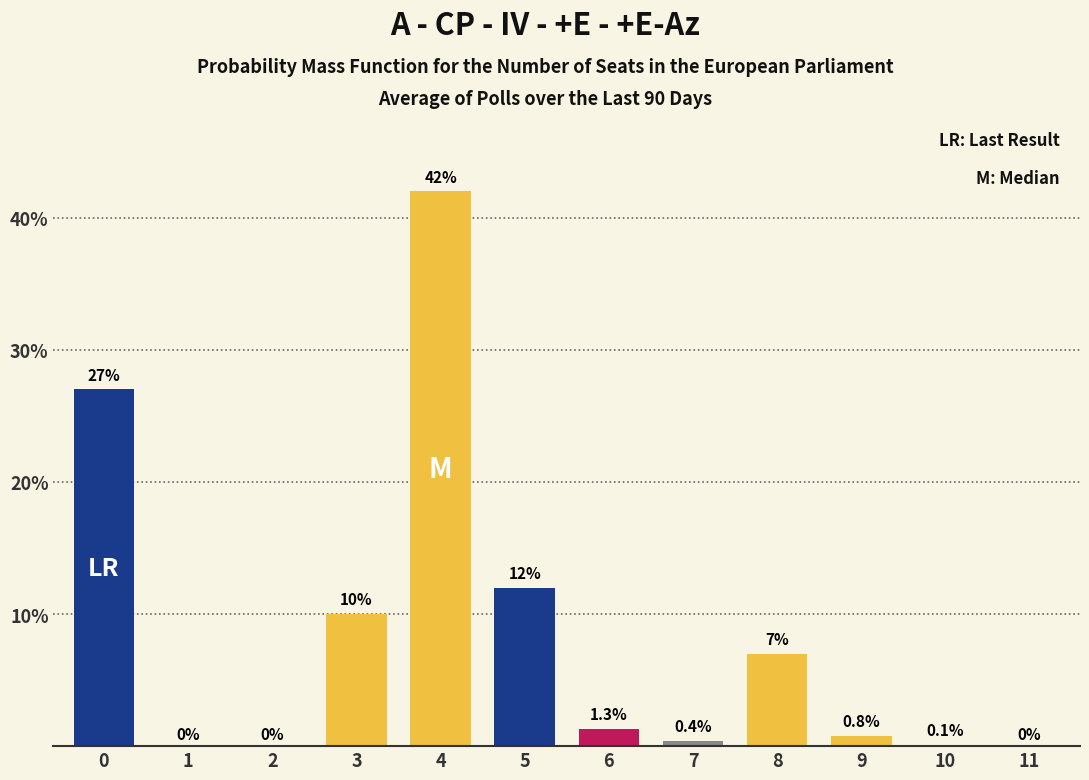

Reading left to right, what are all the values shown in this chart?

0=27.0	1=0.0	2=0.0	3=10.0	4=42.0	5=12.0	6=1.3	7=0.4	8=7.0	9=0.8	10=0.1	11=0.0